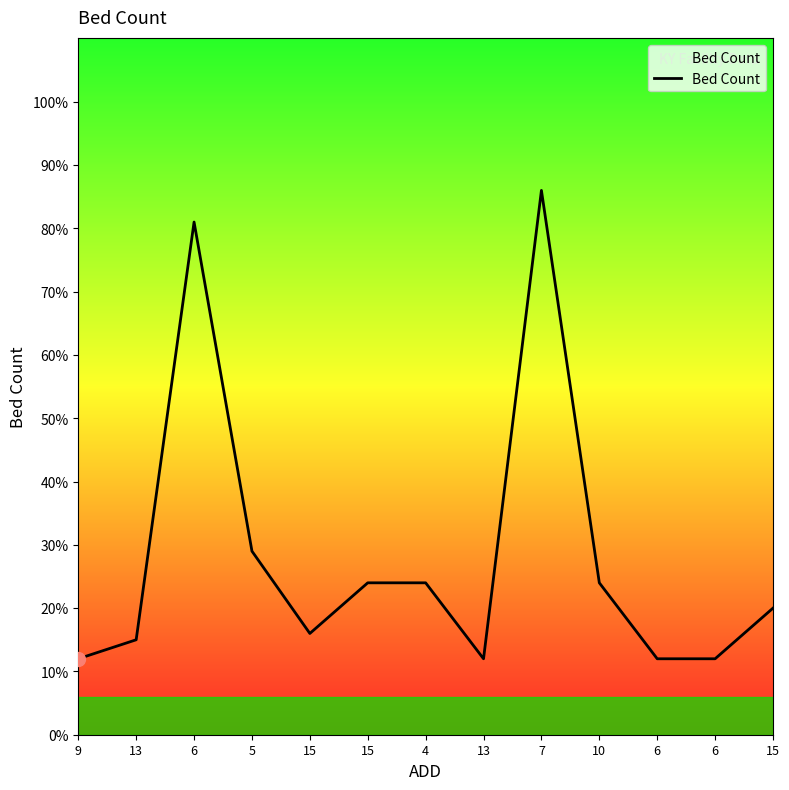

Where is the first local minimum?

15